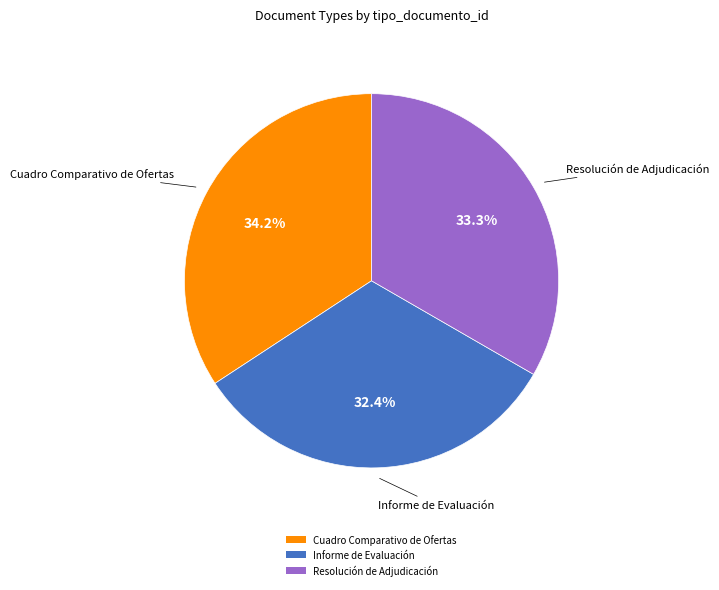

How many slices are in this pie chart?

3